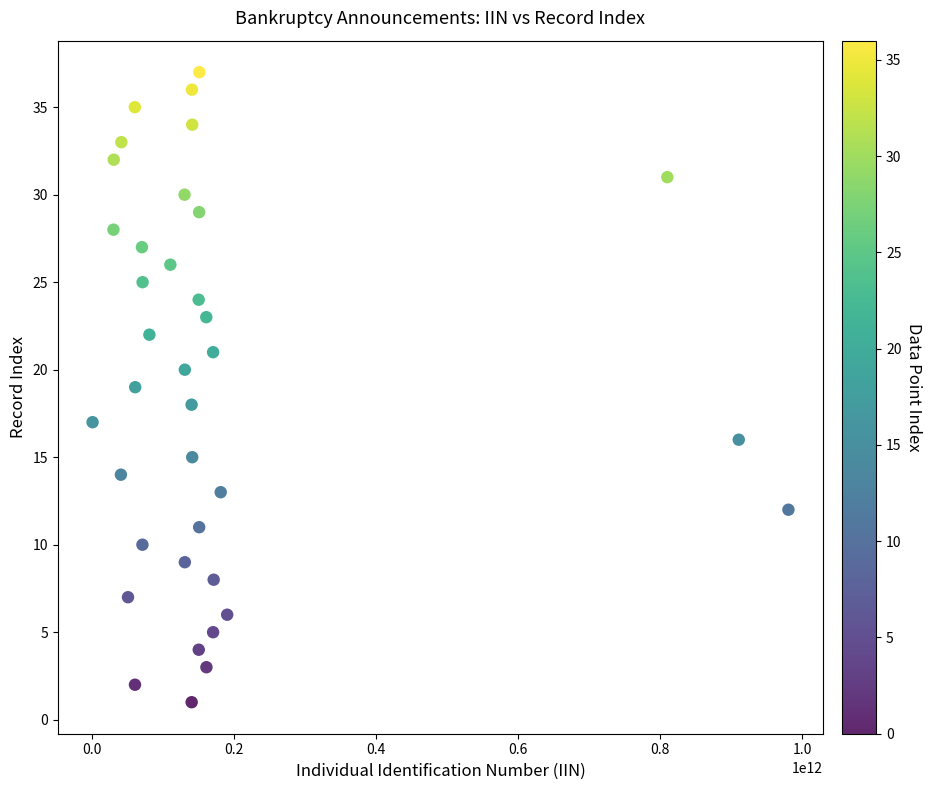

What is the range of X values (max minus min)?

979700003051